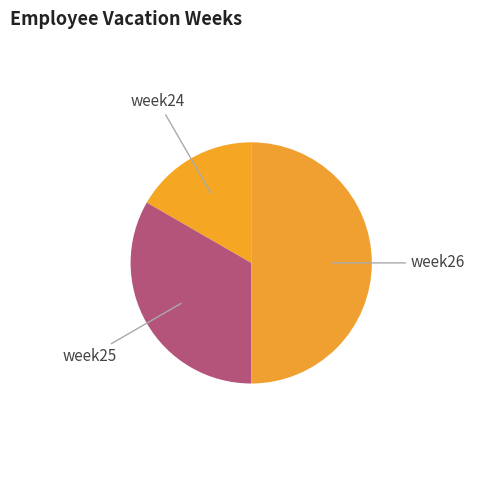

How many slices are in this pie chart?

3